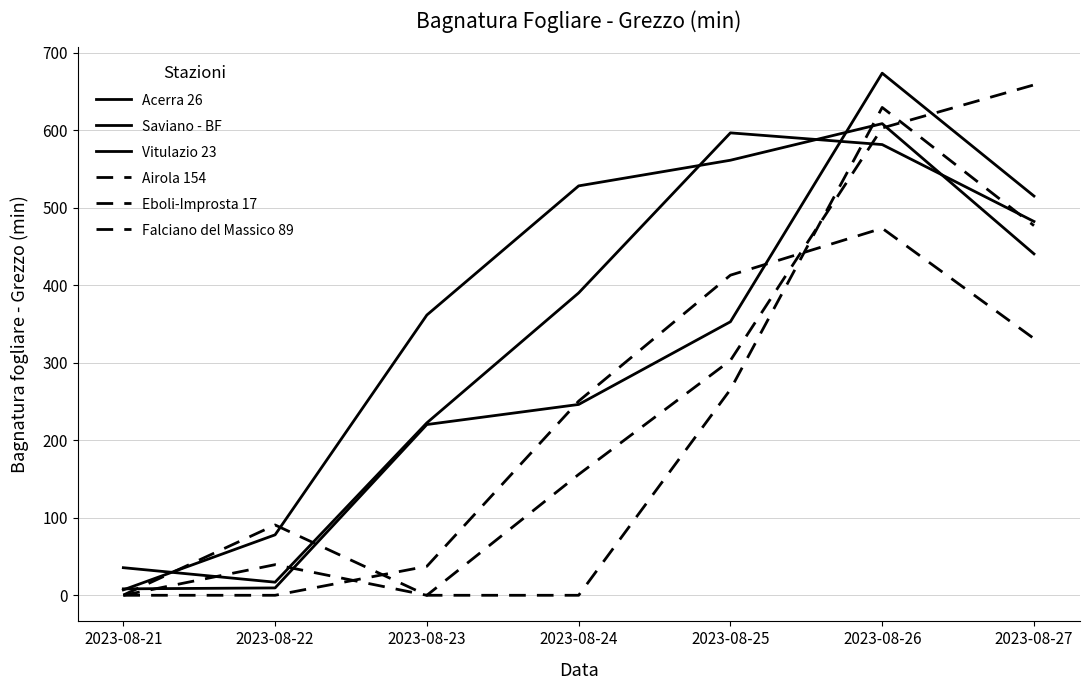

At which category is the sum across all series the highest?

2023-08-26